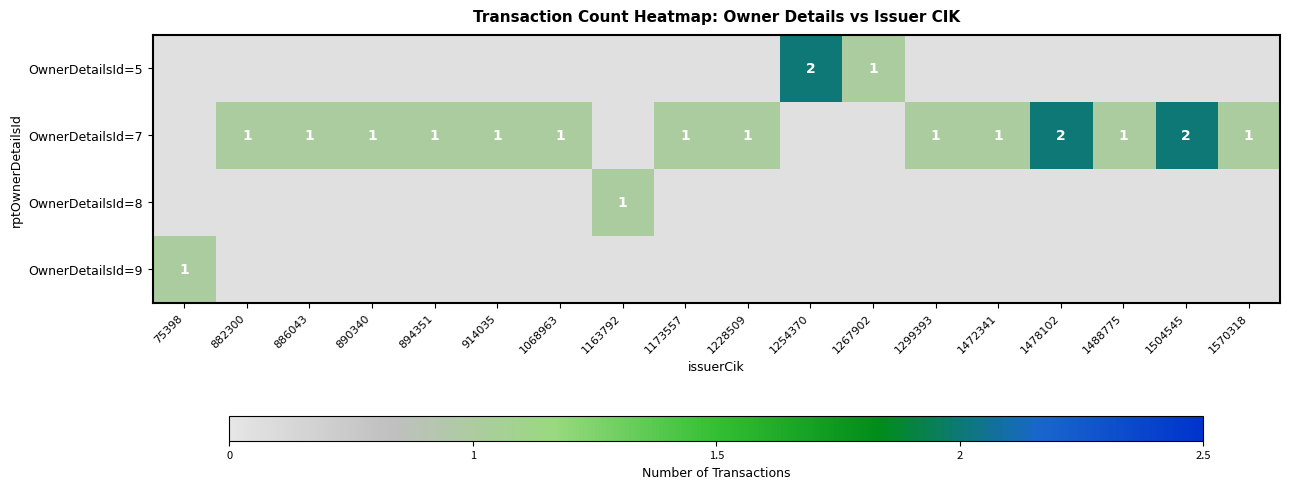

Rank the series by their maximum value, from highest to lowest.

OwnerDetailsId=5, OwnerDetailsId=7, OwnerDetailsId=8, OwnerDetailsId=9